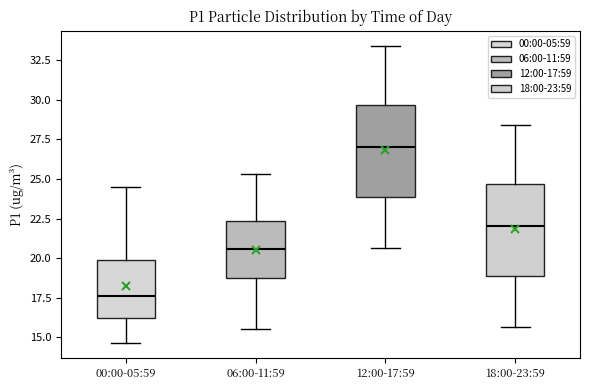

Reading left to right, read every box against the y-axis: the position of its median line, the range the box covers, and the ends of its whiskers. The values are not printed on the chart, so give them approximately, as read against the axis.

00:00-05:59: median 17.5, box 16.0 to 20.0, whiskers 14.5 to 24.5
06:00-11:59: median 20.5, box 19.0 to 22.5, whiskers 15.5 to 25.5
12:00-17:59: median 27.0, box 24.0 to 29.5, whiskers 20.5 to 33.5
18:00-23:59: median 22.0, box 19.0 to 24.5, whiskers 15.5 to 28.5